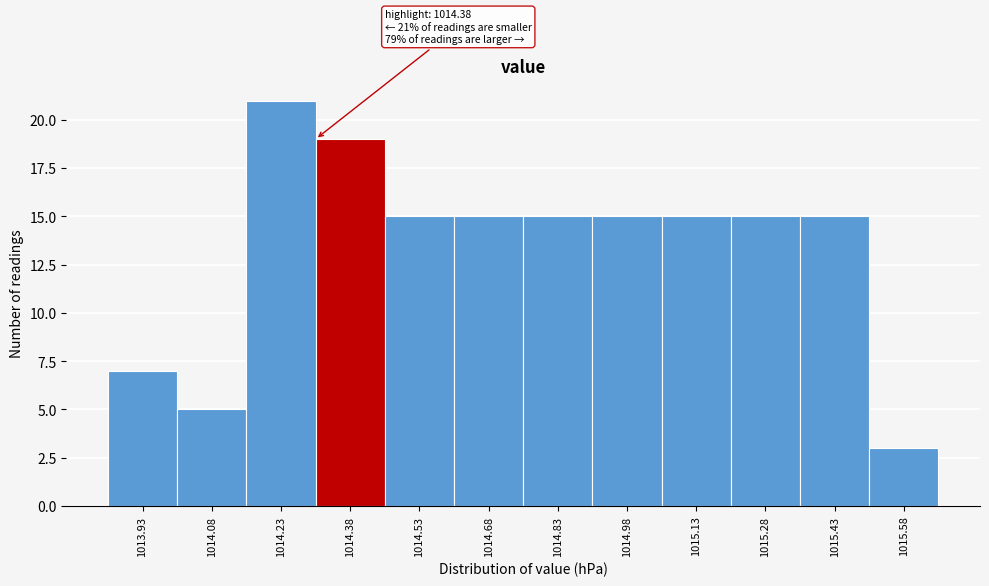

Reading left to right, transcribe all the data shown in this chart.

1013.93=7	1014.08=5	1014.23=21	1014.38=19	1014.53=15	1014.68=15	1014.83=15	1014.98=15	1015.13=15	1015.28=15	1015.43=15	1015.58=3